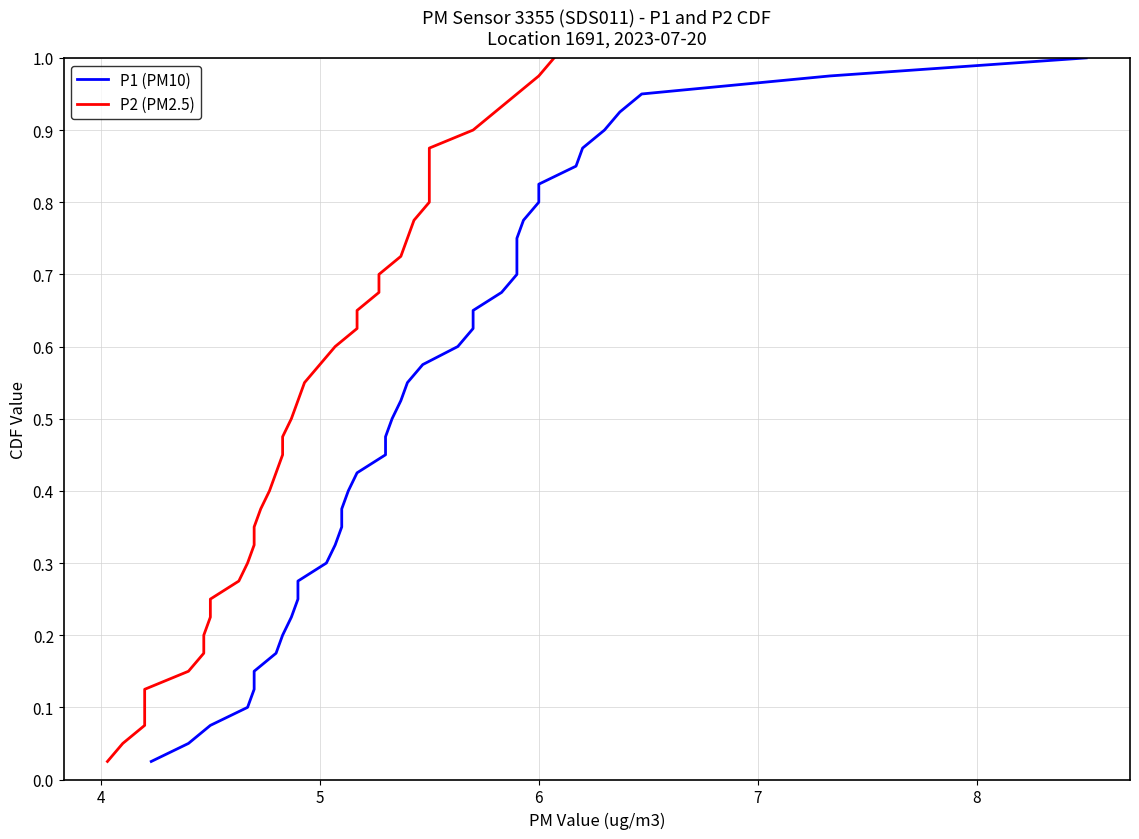

True or false: P2 (PM2.5) has more than 0 points higher than both neighbors.

False